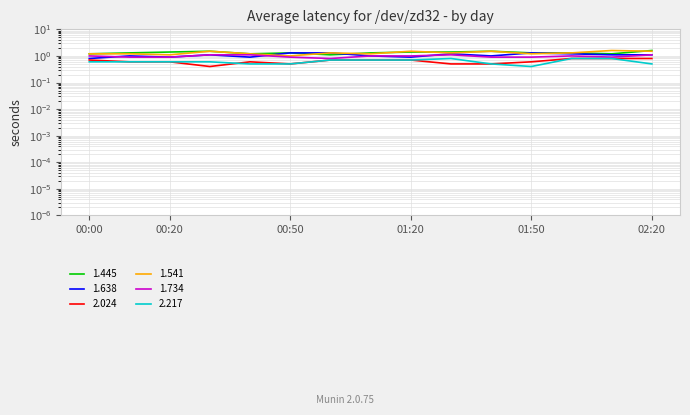

Reading left to right, extract all data points from this chart.

1.445: 00:00=1.2	00:10=1.3	00:20=1.4	00:30=1.5	00:40=1.2	00:50=1.3	01:00=1.1	01:10=1.3	01:20=1.4	01:30=1.4	01:40=1.5	01:50=1.3	02:00=1.3	02:10=1.2	02:20=1.6
1.638: 00:00=0.8	00:10=1.0	00:20=0.9	00:30=1.1	00:40=0.9	00:50=1.3	01:00=1.3	01:10=1.0	01:20=0.9	01:30=1.2	01:40=1.0	01:50=1.3	02:00=1.2	02:10=1.1	02:20=1.1
2.024: 00:00=0.7	00:10=0.6	00:20=0.6	00:30=0.4	00:40=0.6	00:50=0.5	01:00=0.7	01:10=0.7	01:20=0.7	01:30=0.5	01:40=0.5	01:50=0.6	02:00=0.8	02:10=0.8	02:20=0.8
1.541: 00:00=1.2	00:10=1.2	00:20=1.1	00:30=1.5	00:40=1.2	00:50=1.0	01:00=1.3	01:10=1.2	01:20=1.5	01:30=1.3	01:40=1.5	01:50=1.2	02:00=1.3	02:10=1.6	02:20=1.5
1.734: 00:00=1.0	00:10=0.9	00:20=0.9	00:30=1.1	00:40=1.1	00:50=0.9	01:00=0.8	01:10=1.0	01:20=1.0	01:30=1.1	01:40=0.9	01:50=0.9	02:00=1.0	02:10=0.9	02:20=1.1
2.217: 00:00=0.6	00:10=0.6	00:20=0.6	00:30=0.6	00:40=0.5	00:50=0.5	01:00=0.7	01:10=0.7	01:20=0.7	01:30=0.8	01:40=0.5	01:50=0.4	02:00=0.8	02:10=0.8	02:20=0.5